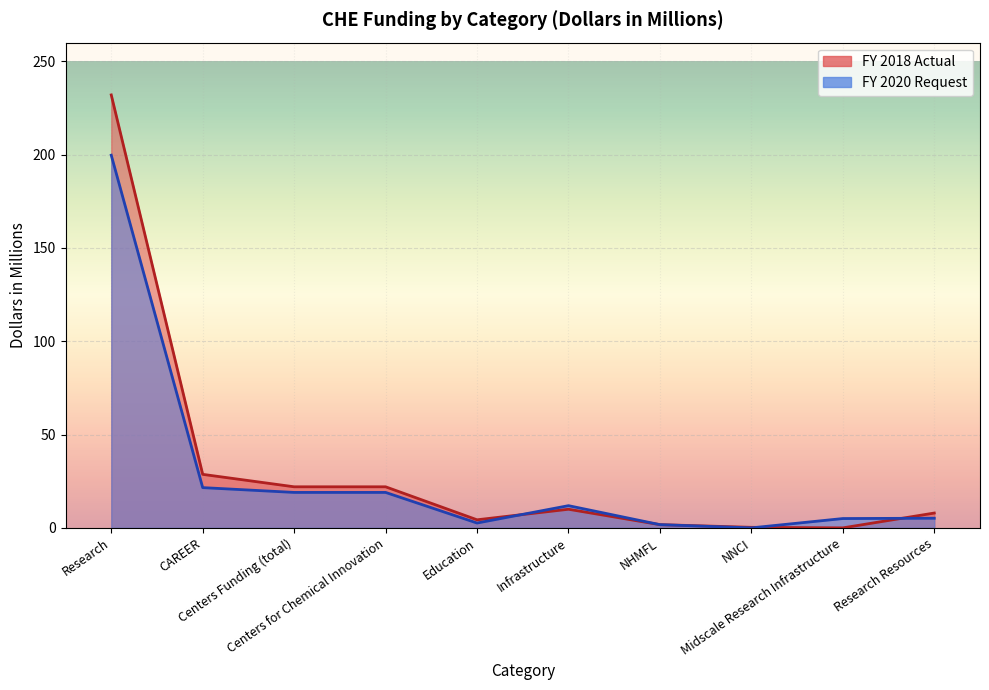

True or false: FY 2020 Request has a value of 261.8 at Research.

False